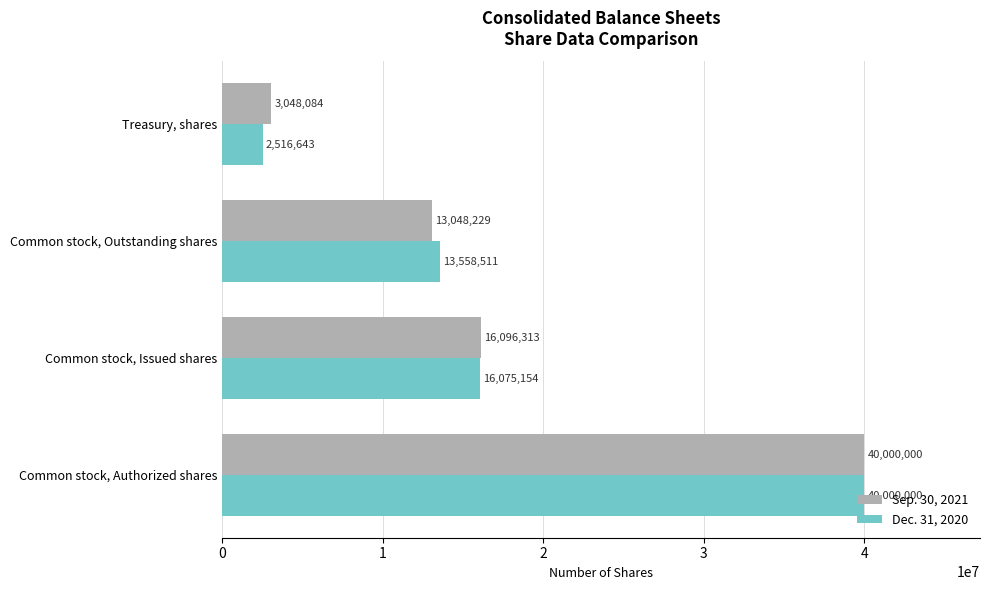

What is the total value across all series at Common stock, Issued shares?

32171467